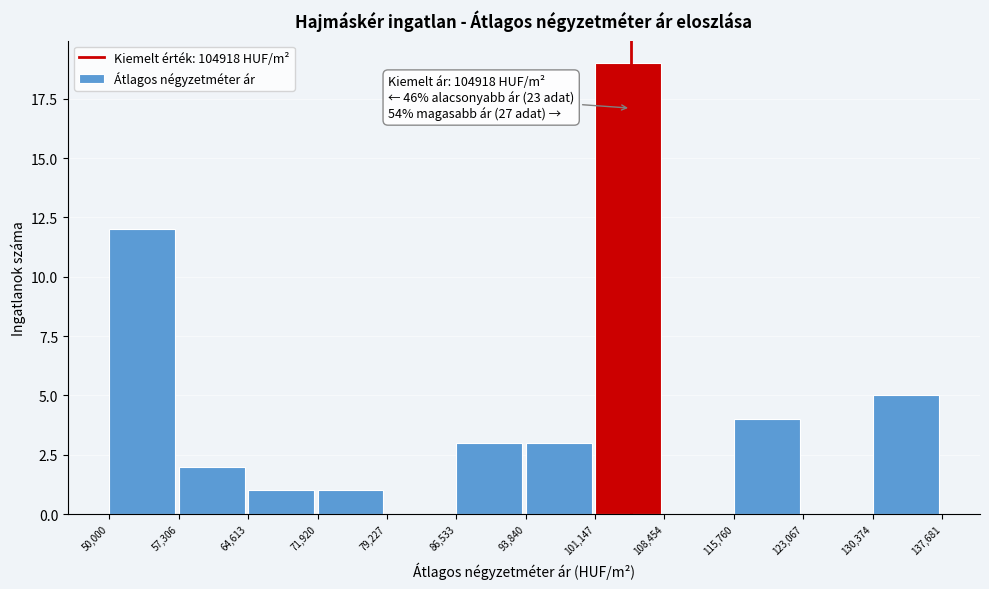

Over which range of the x-axis is the bar tallest?

101,147 to 108,454